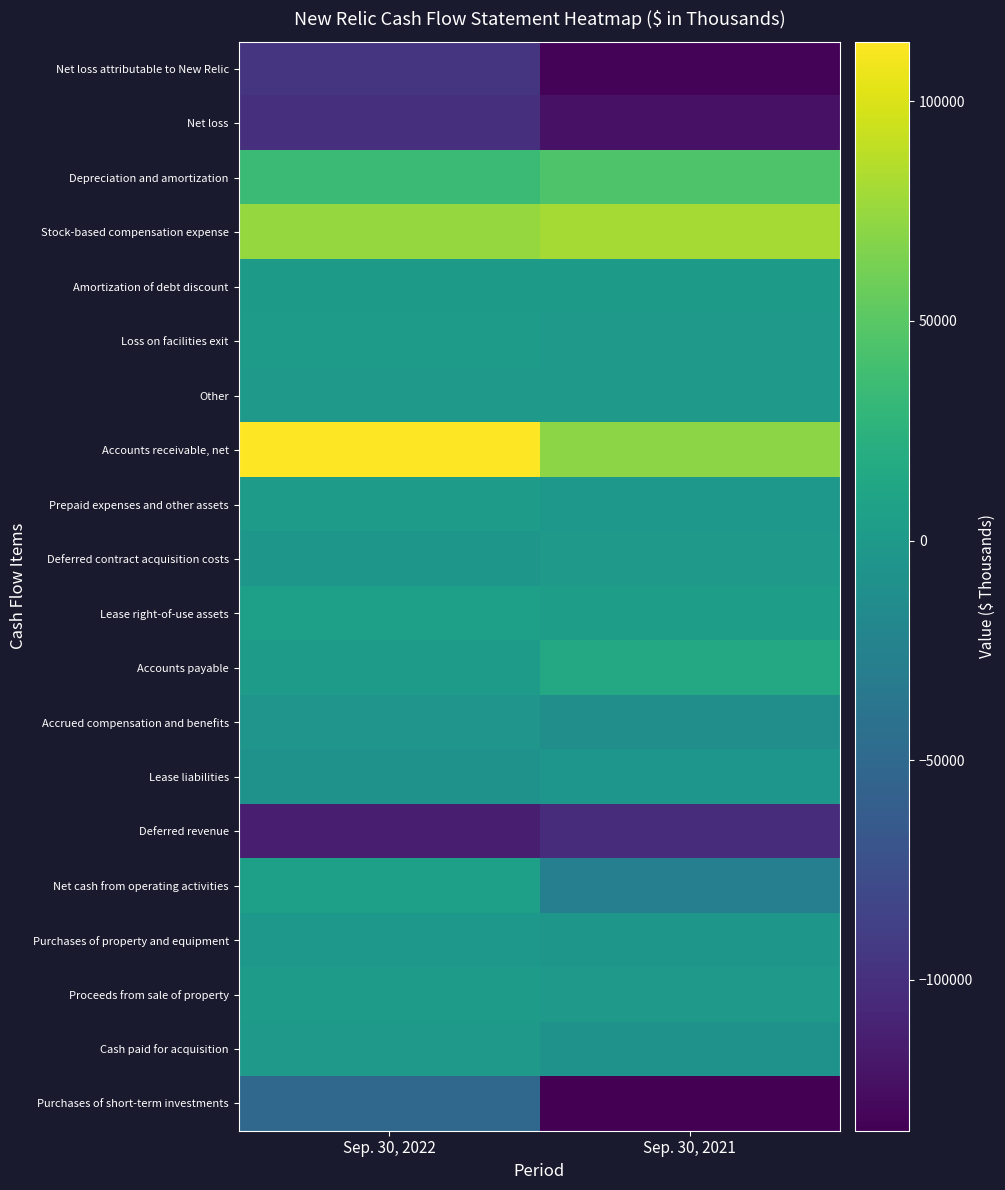

What is the difference between the highest and lowest values at Sep. 30, 2022?

227145